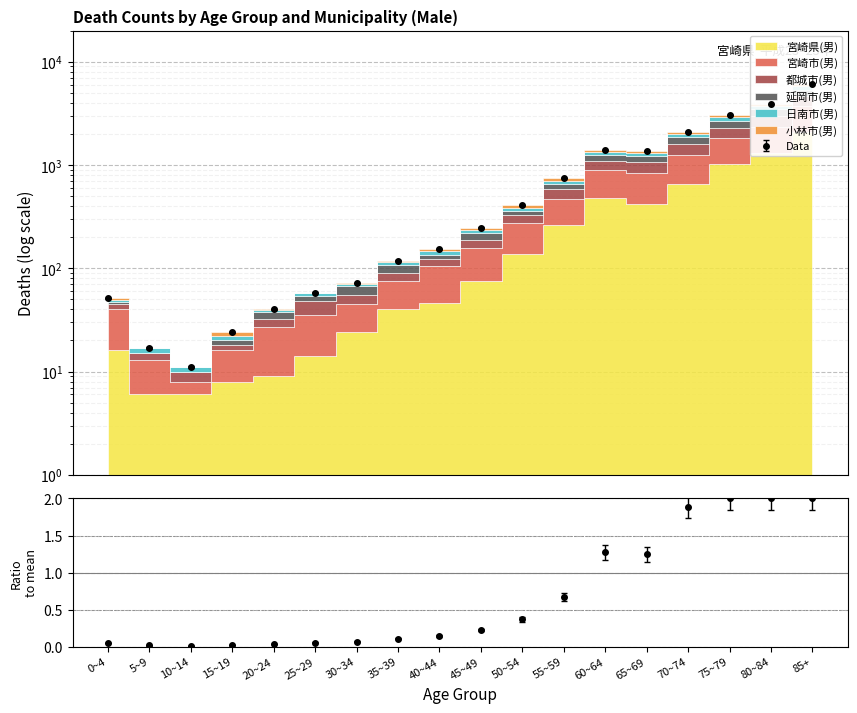

What is the sum of all 宮崎市(男) values?

19819.5